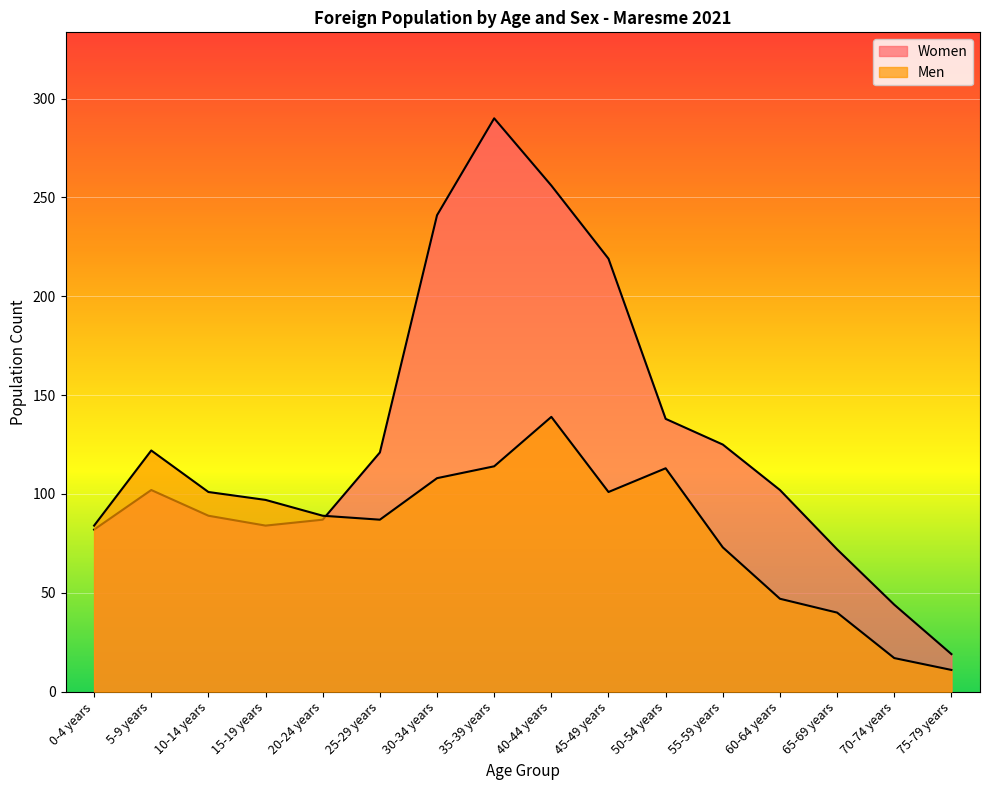

What is the difference between the maximum and second lowest values in the Women series?

246